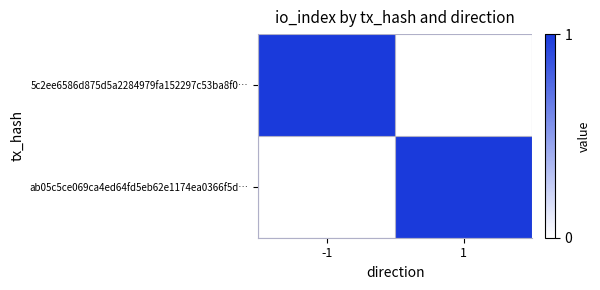

At which category is the sum across all series the highest?

-1